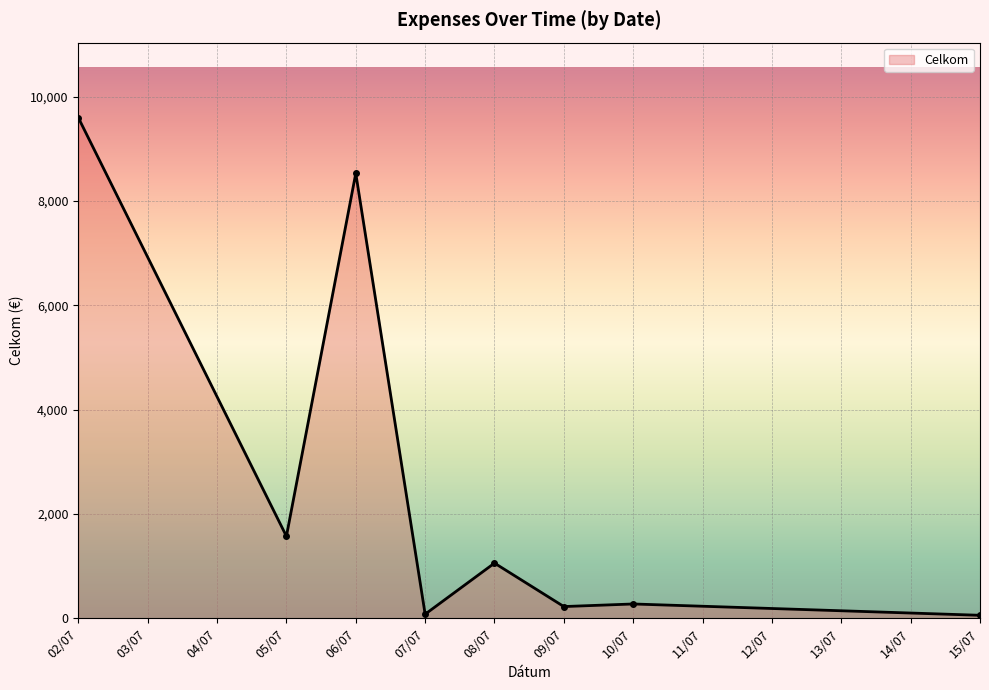

What is the label of the 2nd point from the right?

10/07